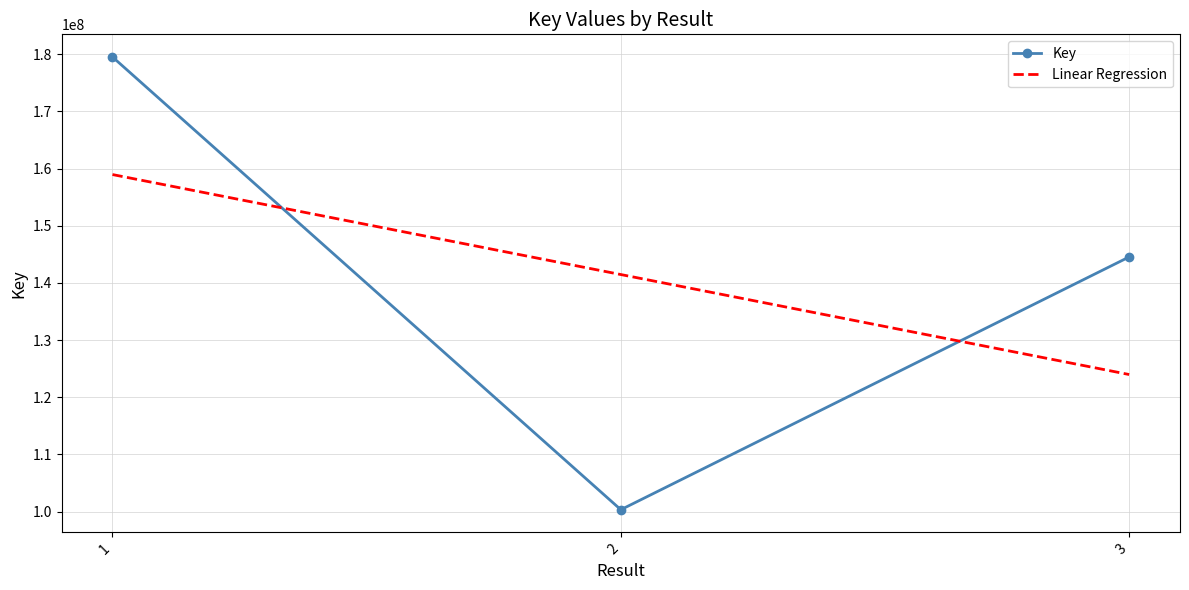

What is the sum of the values at 2 and 1?

279852474